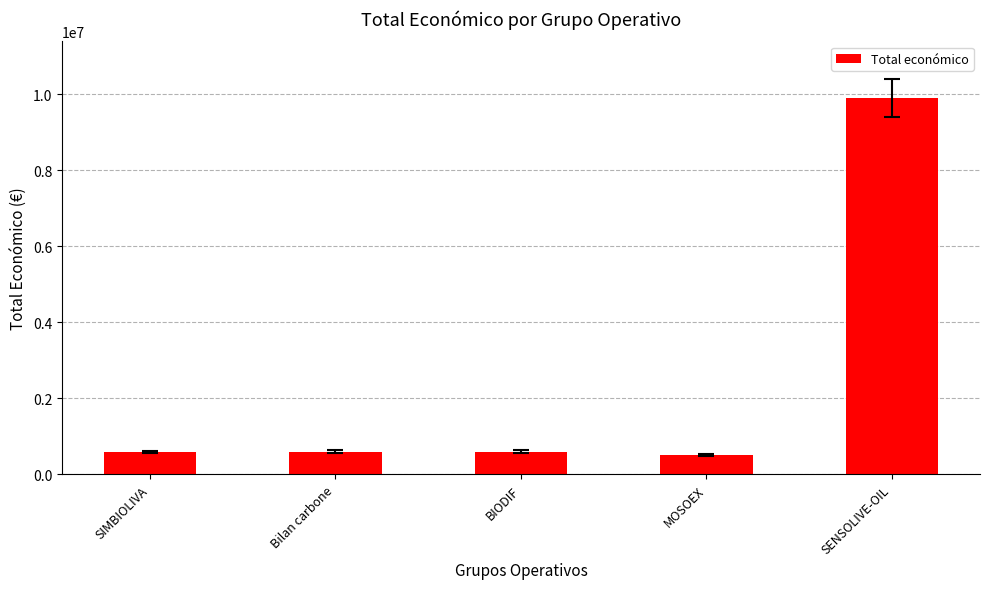

Count the number of data series in this chart.

1